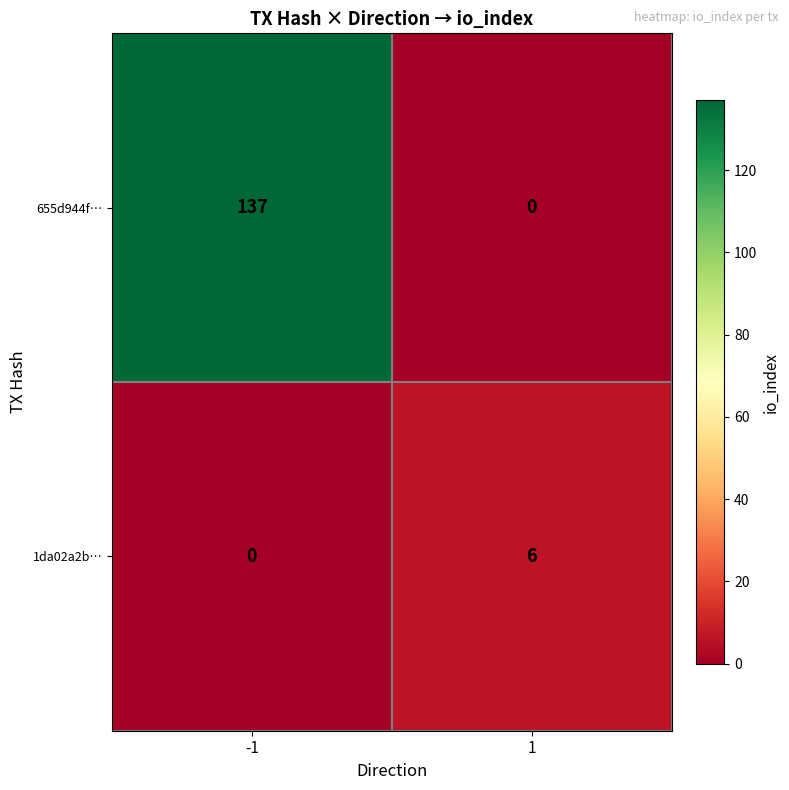

The 655d944f… series shows 137 at -1. True or false?

True